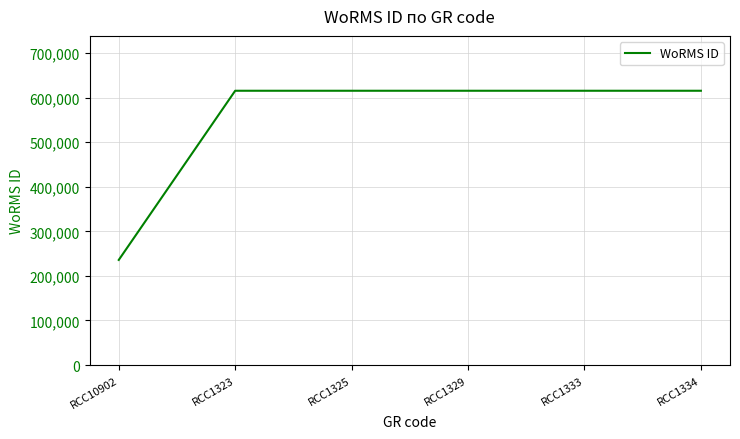

Which category has the lowest value across all series?

RCC10902